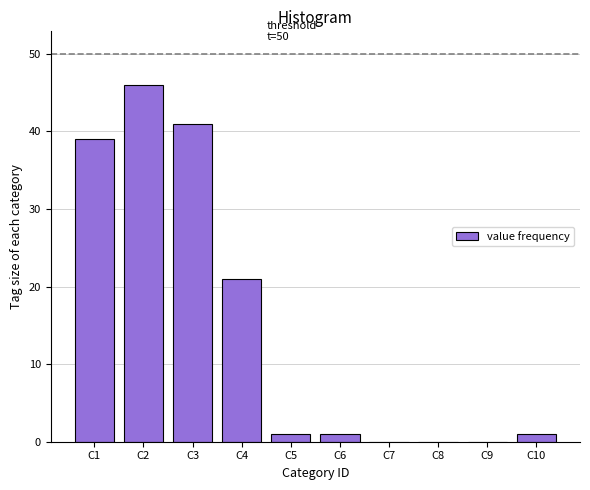

Reading left to right, extract all data points from this chart.

C1=39	C2=46	C3=41	C4=21	C5=1	C6=1	C7=0	C8=0	C9=0	C10=1